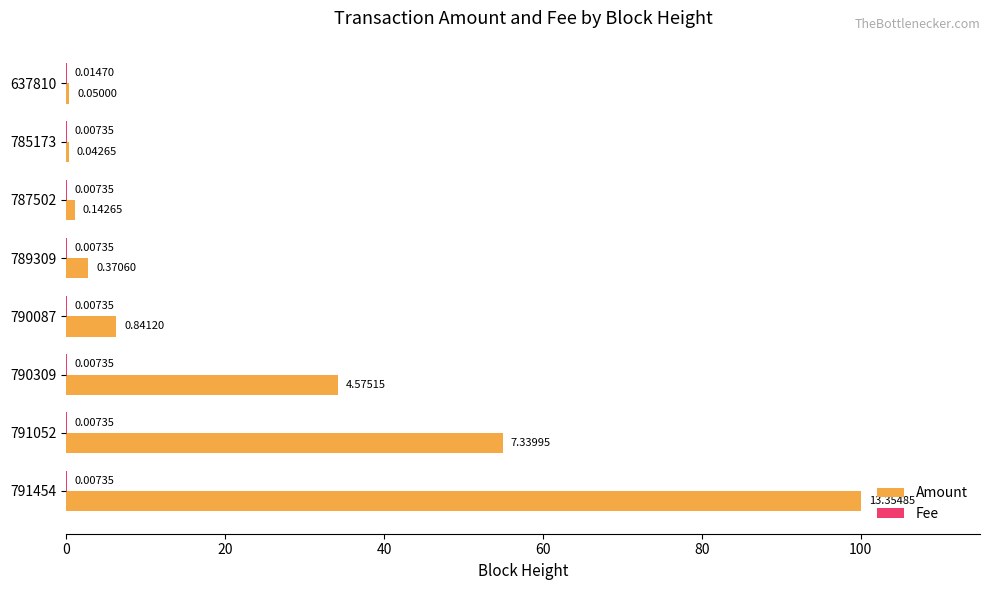

What is the total value across all series at 637810?

0.5